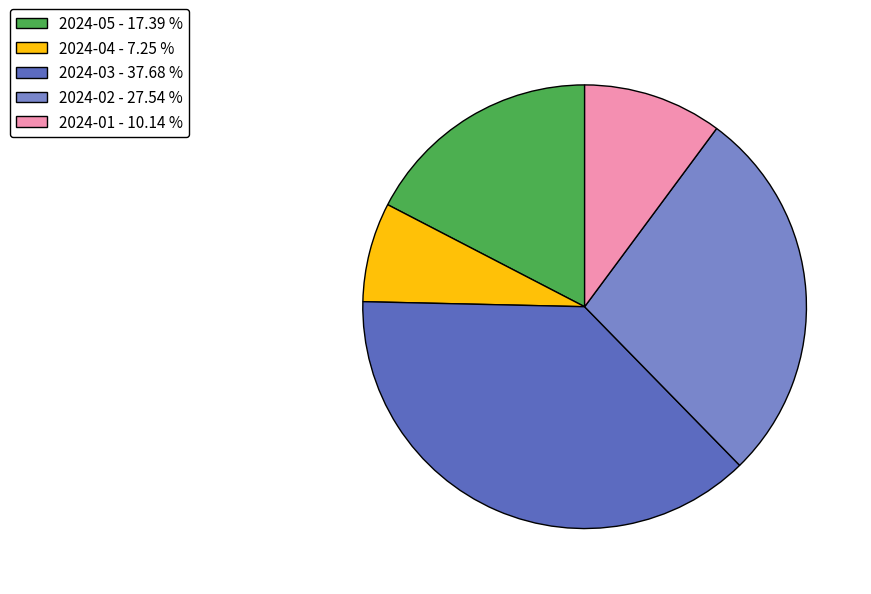

Rank the categories by value from highest to lowest.

2024-03 - 37.68 %, 2024-02 - 27.54 %, 2024-05 - 17.39 %, 2024-01 - 10.14 %, 2024-04 - 7.25 %